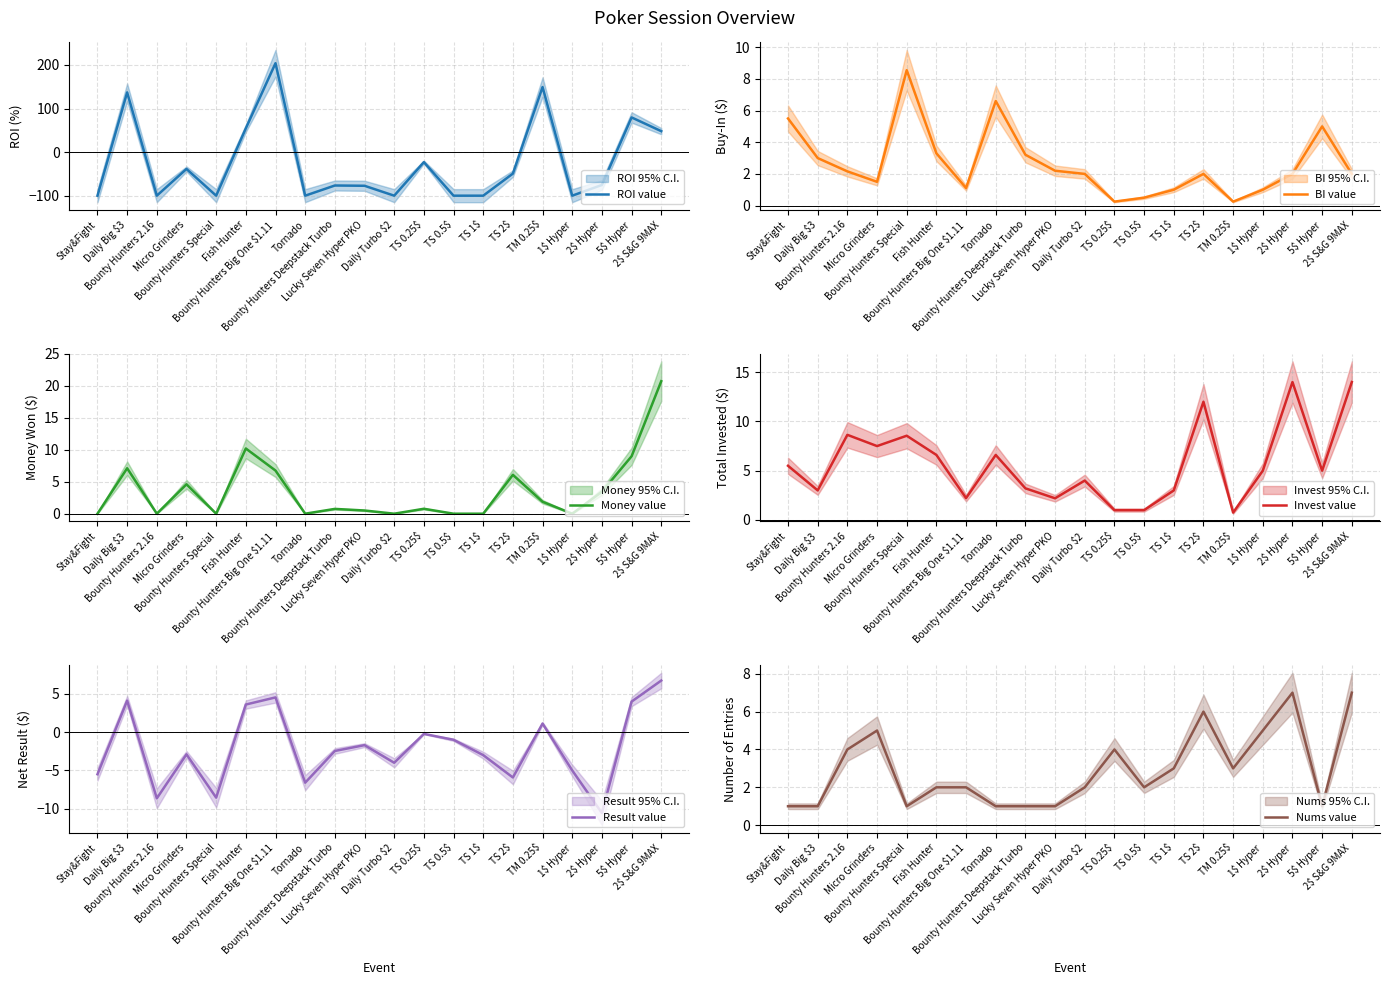

At which label does ROI value reach its peak?

Bounty Hunters Big One $1.11